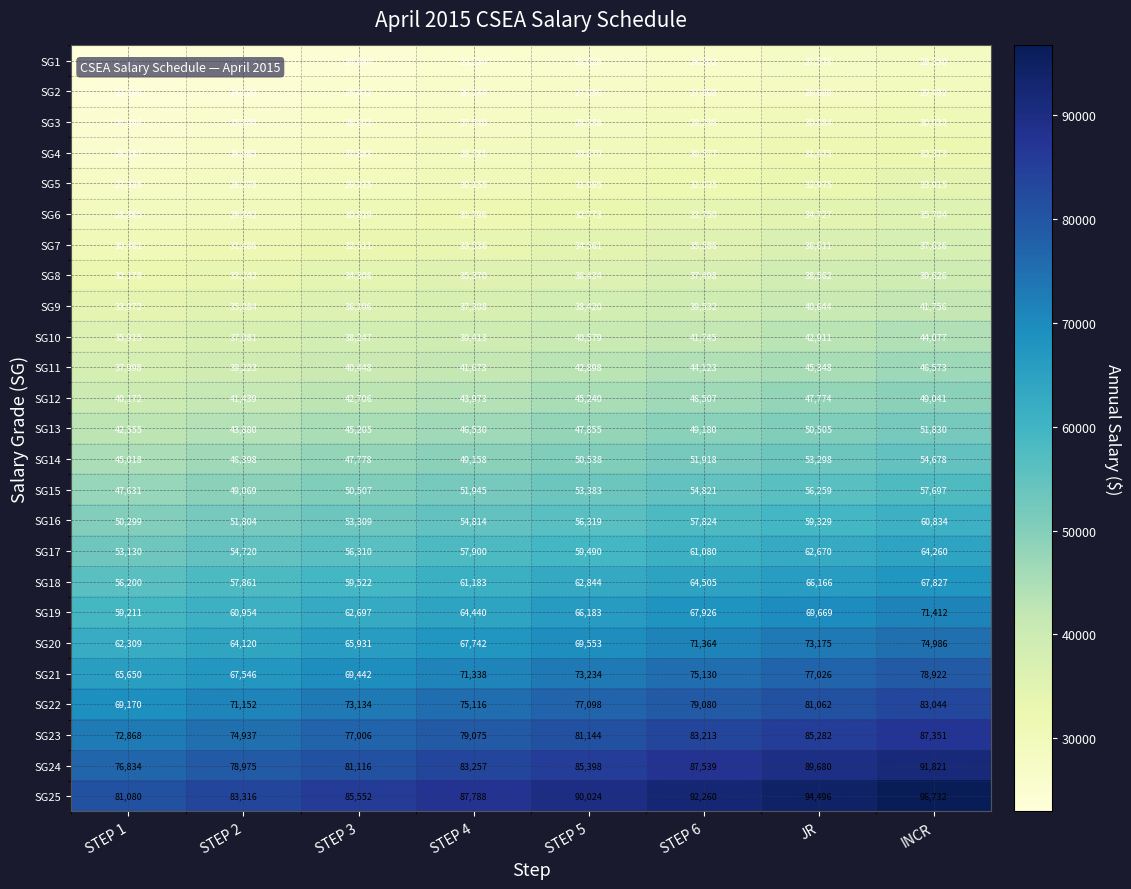

Read the SG3 value at STEP 6.

29236